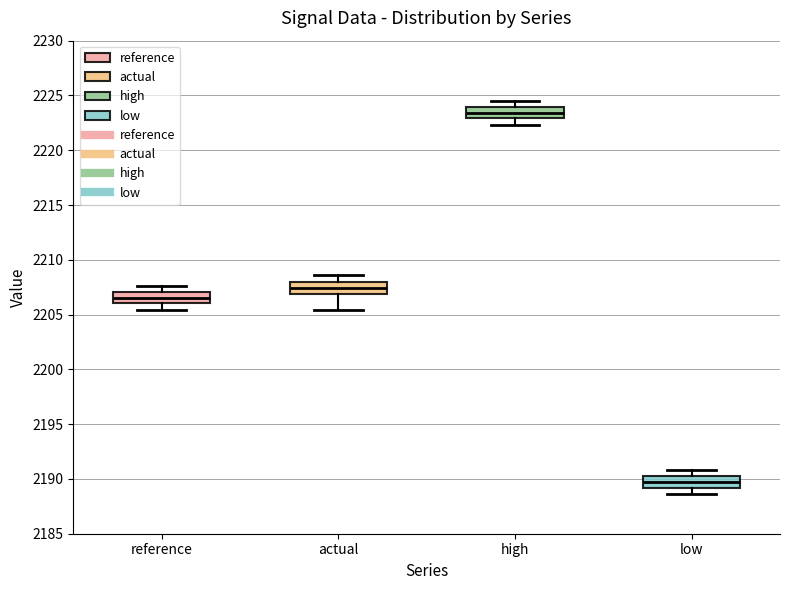

Reading left to right, transcribe this box plot: for each box, give where its median line is, the range the box spans, and where its two whiskers end, as read against the y-axis. The values are not printed on the chart, so give them approximately, as read against the axis.

reference: median 2206.5, box 2206.0 to 2207.0, whiskers 2205.5 to 2207.5
actual: median 2207.5, box 2207.0 to 2208.0, whiskers 2205.5 to 2208.5
high: median 2223.5, box 2223.0 to 2224.0, whiskers 2222.5 to 2224.5
low: median 2189.5, box 2189.0 to 2190.0, whiskers 2188.5 to 2191.0